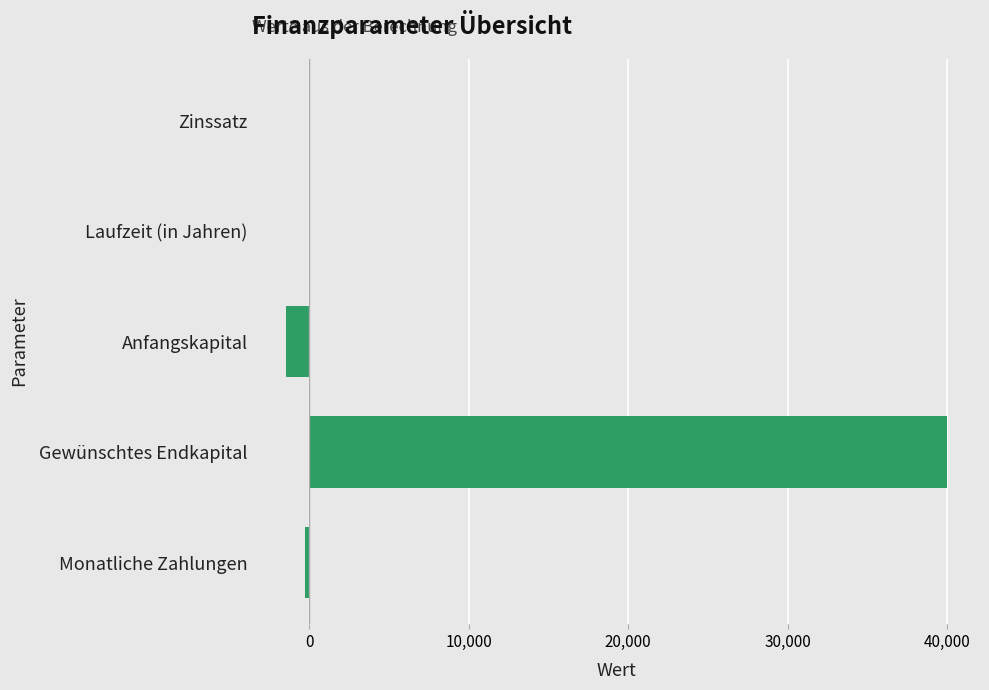

The value at Zinssatz is 0.0. True or false?

True